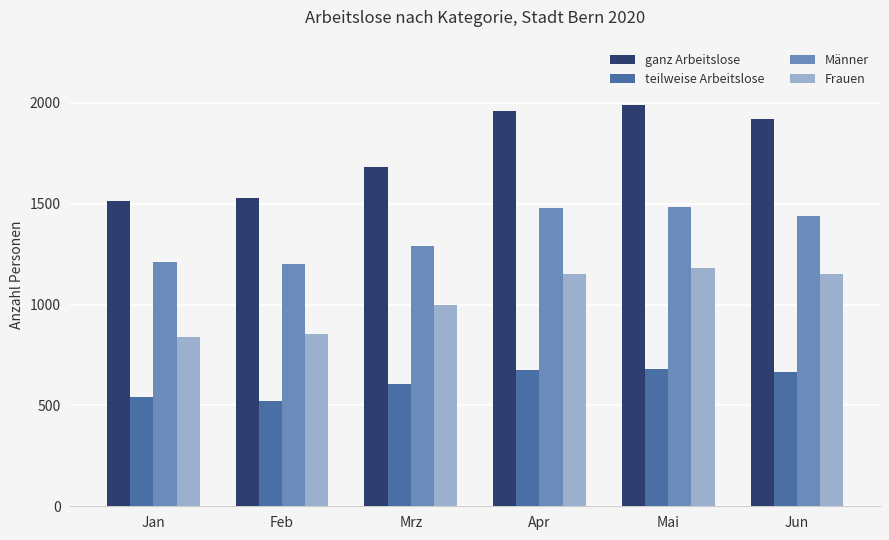

Between Feb and Mai, which series saw the biggest shift?

ganz Arbeitslose